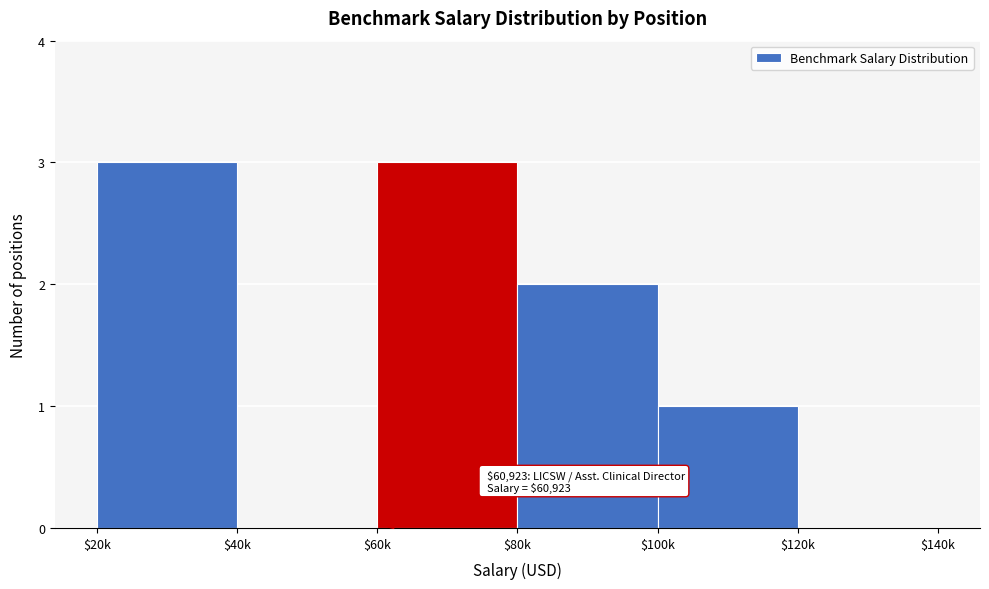

What is the sum of all values?

9